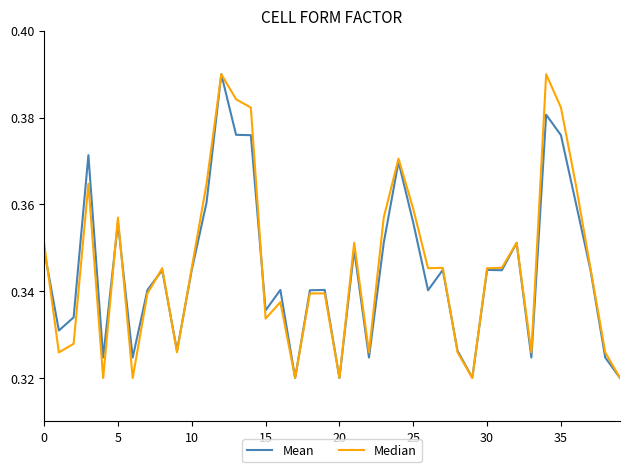

How many lines are shown in the chart?

2